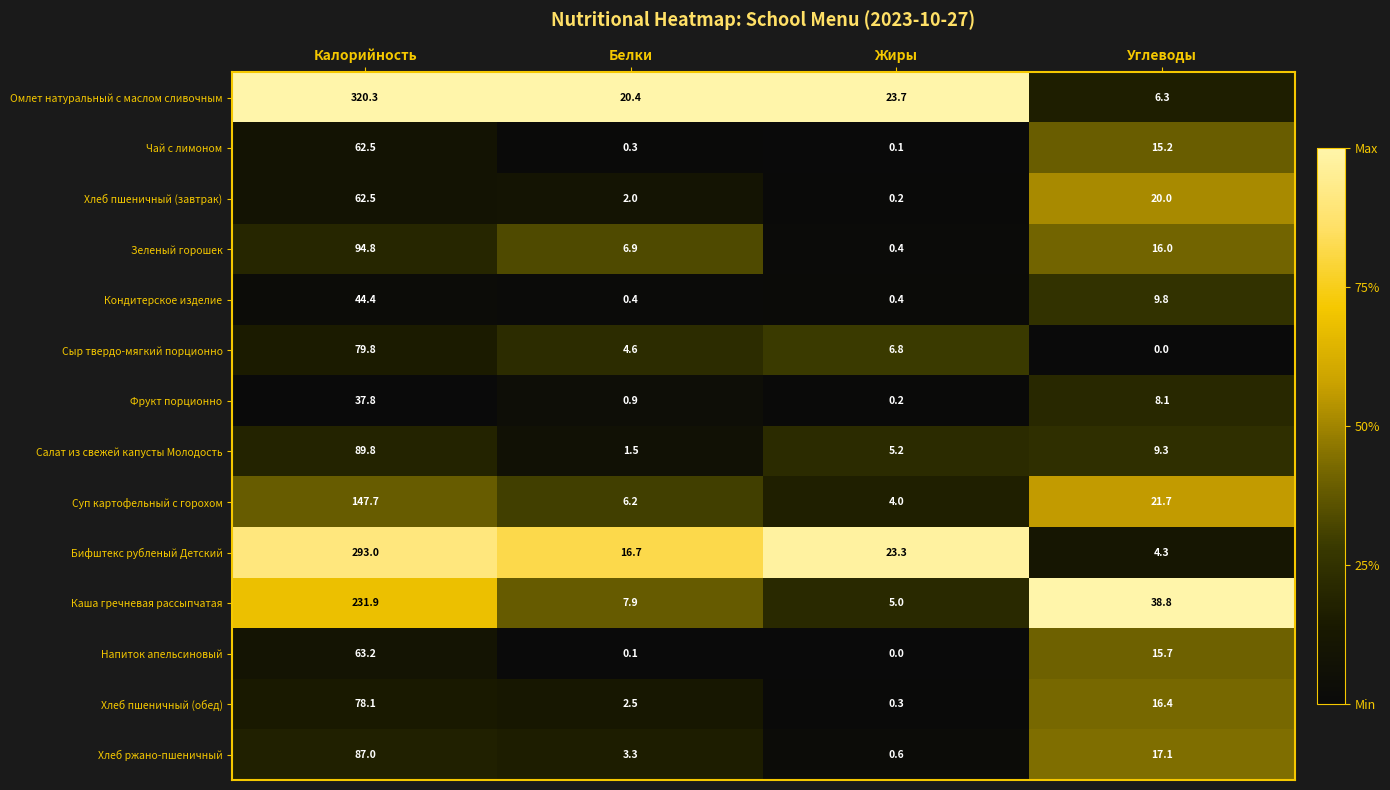

What is the difference between the highest and lowest values at Белки?

20.3